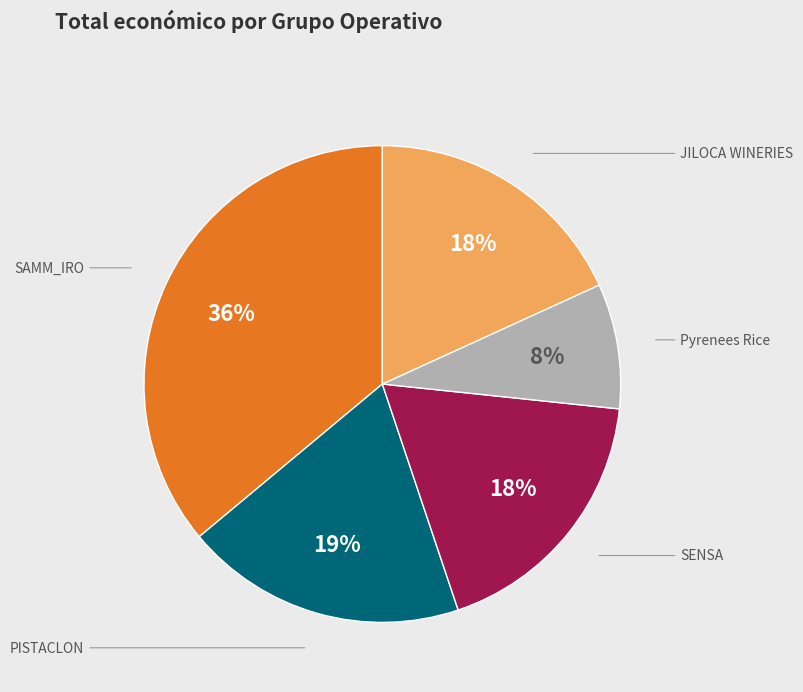

To the nearest percent, what is the average slice percentage?

20%